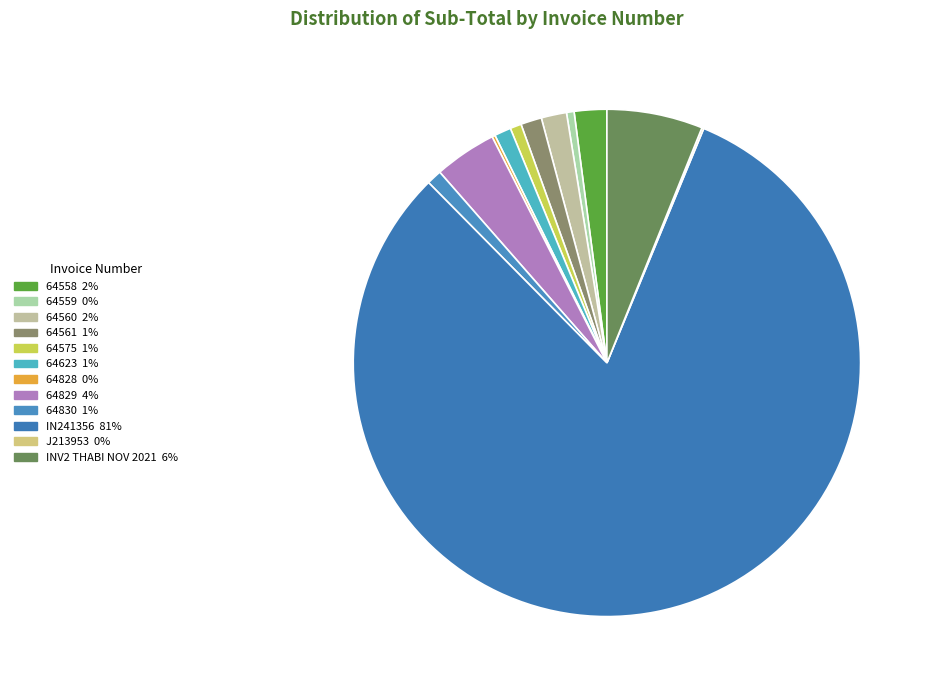

To the nearest percent, what is the difference between the J213953 and 64575 slice percentages?

1%